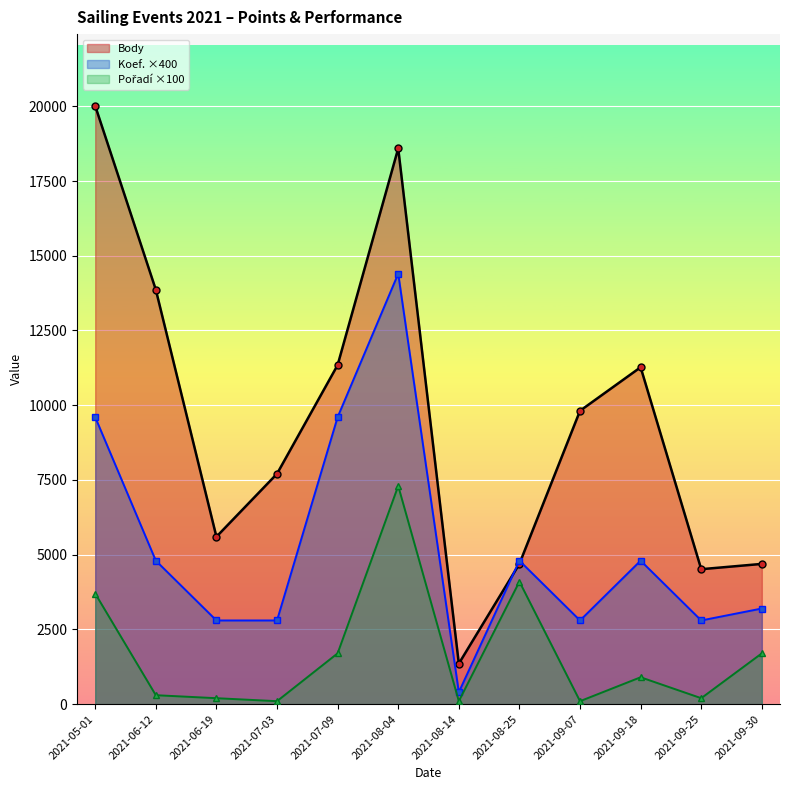

How many categories are shown in the chart?

12